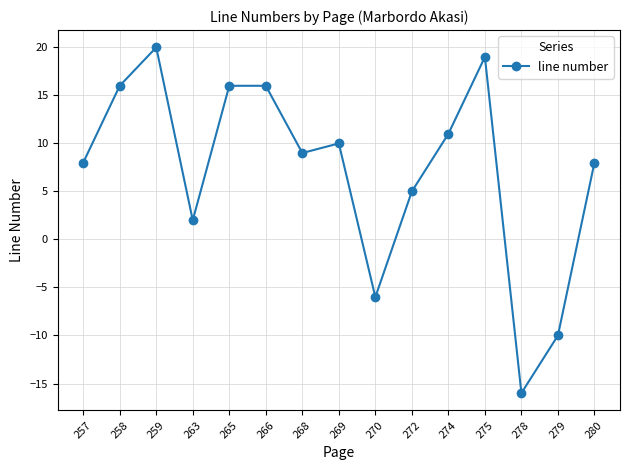

Where is the data nearest to the value 2?

263